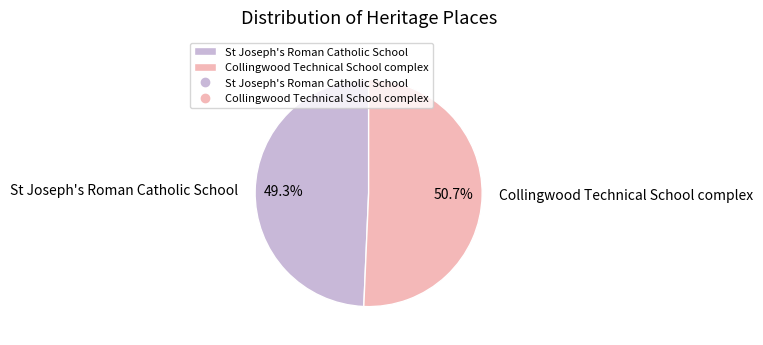

True or false: St Joseph's Roman Catholic School accounts for 63% of the total.

False